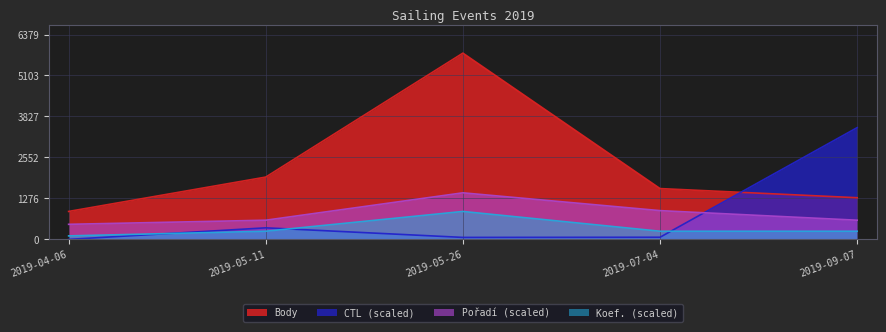

How many lines are shown in the chart?

4